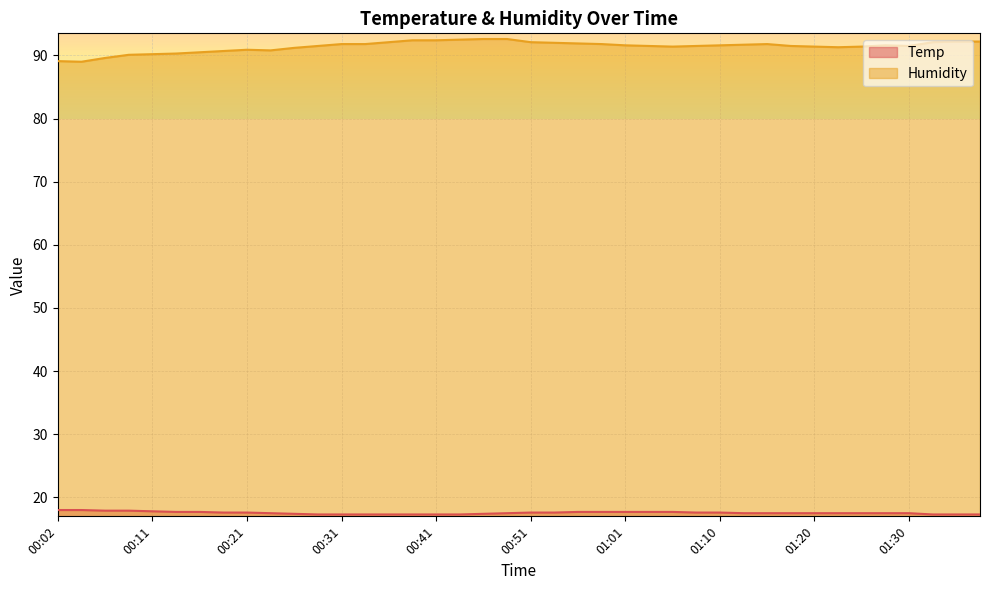

Reading left to right, transcribe all the data shown in this chart.

Temp: 18.0	18.0	17.9	17.9	17.8	17.7	17.7	17.6	17.6	17.5	17.4	17.3	17.3	17.3	17.3	17.3	17.3	17.3	17.4	17.5	17.6	17.6	17.7	17.7	17.7	17.7	17.7	17.6	17.6	17.5	17.5	17.5	17.5	17.5	17.5	17.5	17.5	17.3	17.3	17.3
Humidity: 89.1	89.0	89.6	90.1	90.2	90.3	90.5	90.7	90.9	90.8	91.2	91.5	91.8	91.8	92.1	92.4	92.4	92.5	92.6	92.6	92.1	92.0	91.9	91.8	91.6	91.5	91.4	91.5	91.6	91.7	91.8	91.5	91.4	91.3	91.4	91.6	91.5	92.1	92.2	92.2